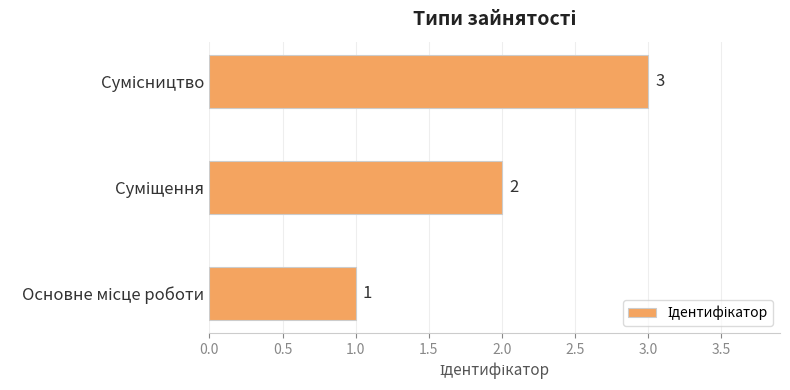

What is the greatest value displayed?

3